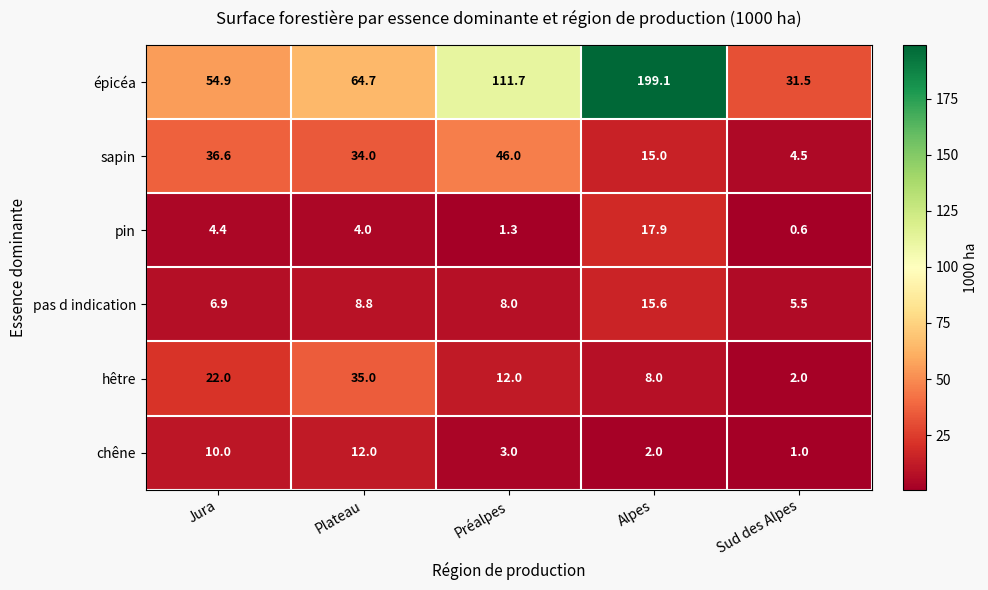

What is the maximum value shown in the chart?

199.1